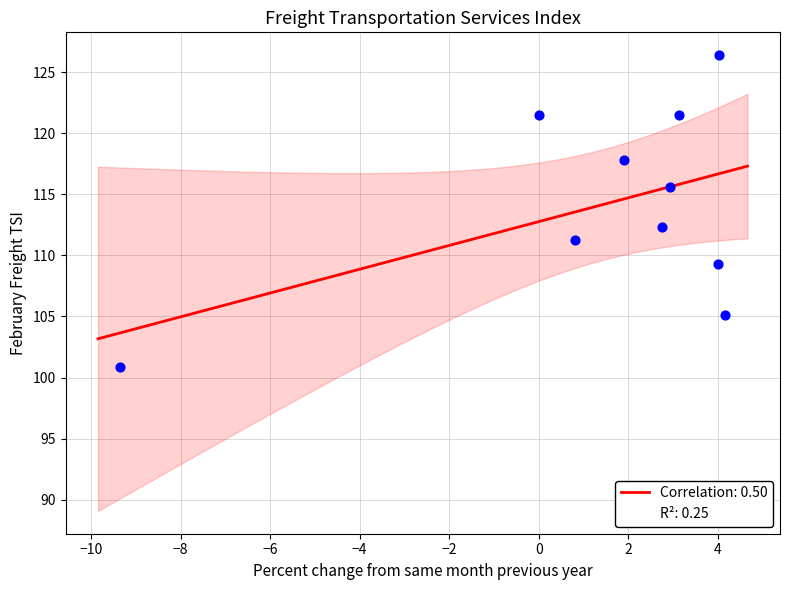

What Y value in the scatter plot is closest to 113?

112.3